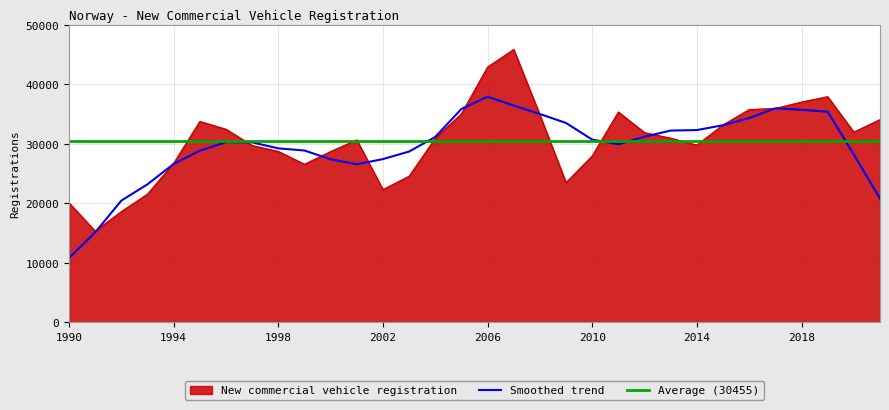

Rank the categories by value from highest to lowest.

2007, 2006, 2019, 2018, 2017, 2016, 2011, 2005, 2008, 2021, 1995, 2015, 1996, 2020, 2012, 2013, 2004, 2001, 2014, 1997, 1998, 2000, 2010, 1994, 1999, 2003, 2009, 2002, 1993, 1990, 1992, 1991